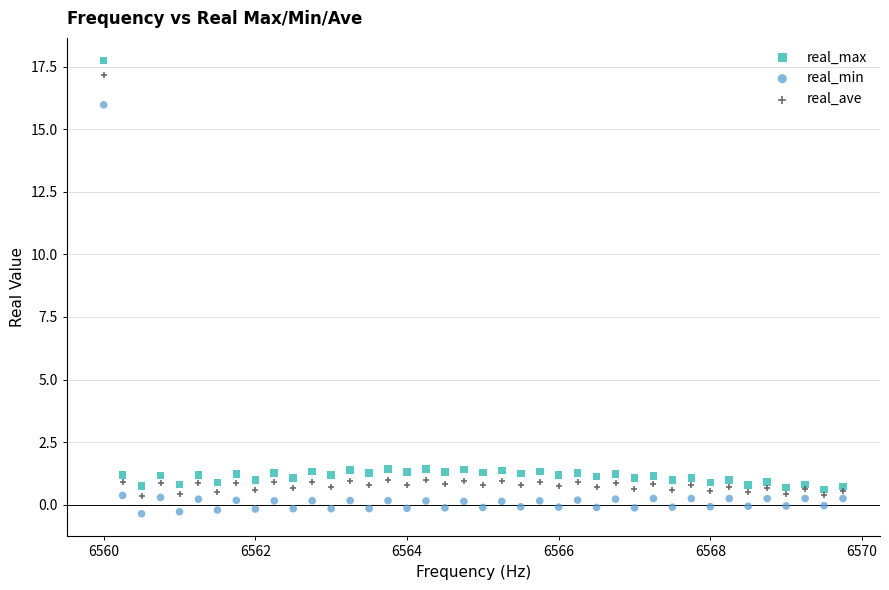

In the real_max series, what Y value is closest to 9?

1.4